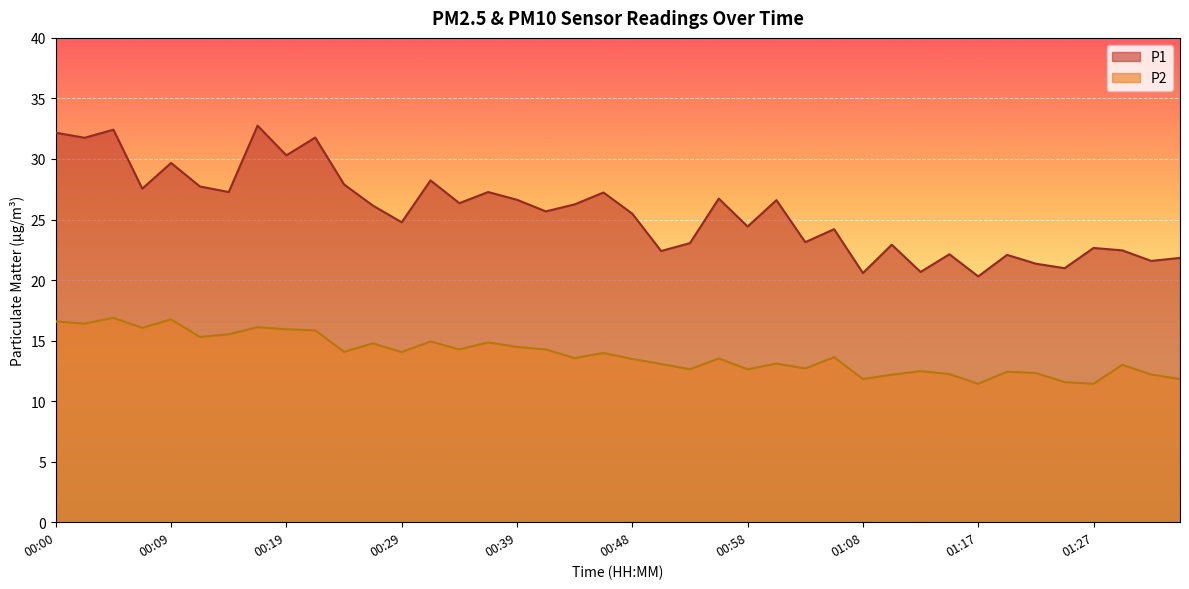

Reading left to right, list all the values displayed in this chart.

P1: 00:00=32.2	00:02=31.8	00:05=32.4	00:07=27.6	00:09=29.7	00:12=27.7	00:14=27.3	00:17=32.8	00:19=30.3	00:22=31.8	00:24=27.9	00:26=26.1	00:29=24.8	00:31=28.2	00:34=26.4	00:36=27.3	00:39=26.6	00:41=25.7	00:43=26.2	00:46=27.2	00:48=25.5	00:51=22.4	00:53=23.1	00:56=26.7	00:58=24.4	01:00=26.6	01:03=23.1	01:05=24.2	01:08=20.6	01:10=22.9	01:13=20.7	01:15=22.1	01:17=20.3	01:20=22.1	01:22=21.4	01:25=21.0	01:27=22.6	01:30=22.4	01:32=21.6	01:35=21.8
P2: 00:00=16.6	00:02=16.4	00:05=16.9	00:07=16.1	00:09=16.8	00:12=15.3	00:14=15.5	00:17=16.1	00:19=15.9	00:22=15.8	00:24=14.1	00:26=14.8	00:29=14.1	00:31=14.9	00:34=14.3	00:36=14.8	00:39=14.5	00:41=14.3	00:43=13.6	00:46=14.0	00:48=13.5	00:51=13.1	00:53=12.6	00:56=13.5	00:58=12.6	01:00=13.1	01:03=12.7	01:05=13.6	01:08=11.8	01:10=12.2	01:13=12.5	01:15=12.2	01:17=11.4	01:20=12.4	01:22=12.3	01:25=11.6	01:27=11.4	01:30=13.0	01:32=12.2	01:35=11.8